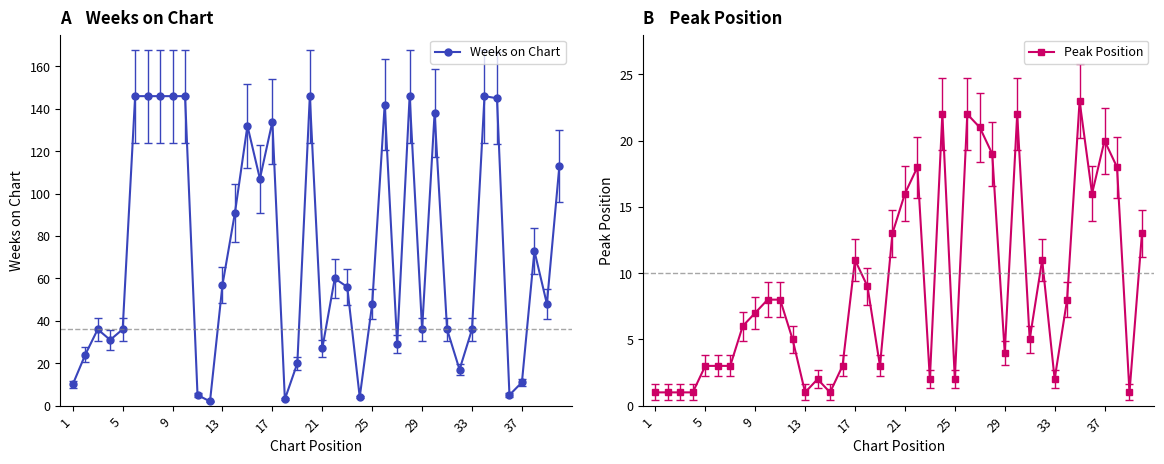

True or false: Weeks on Chart has more than 0 points higher than both neighbors.

True